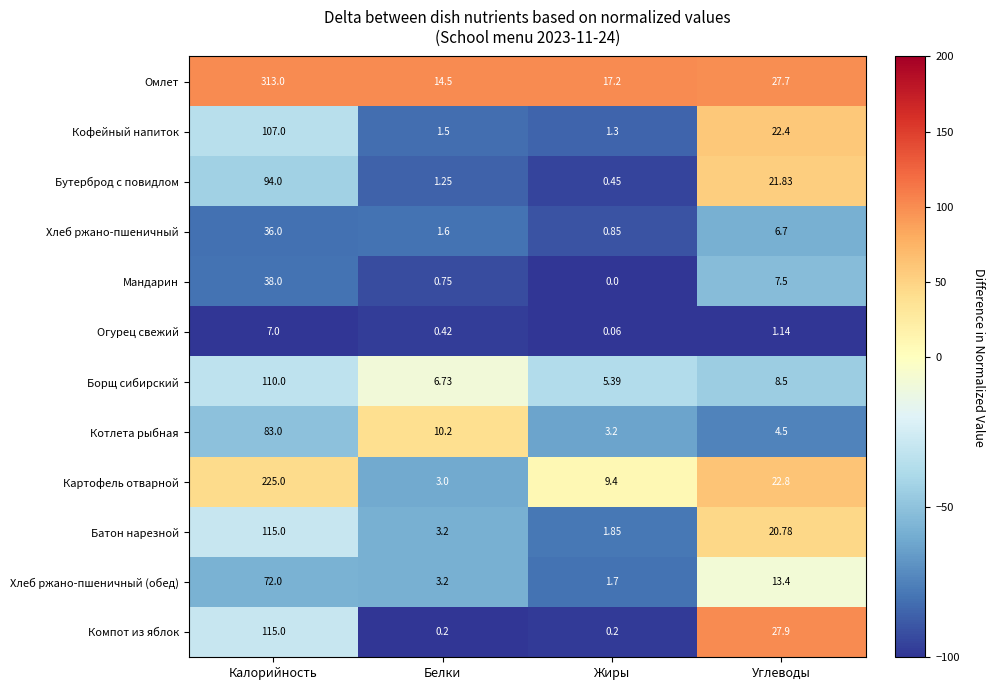

At which category is the sum across all series the highest?

Калорийность